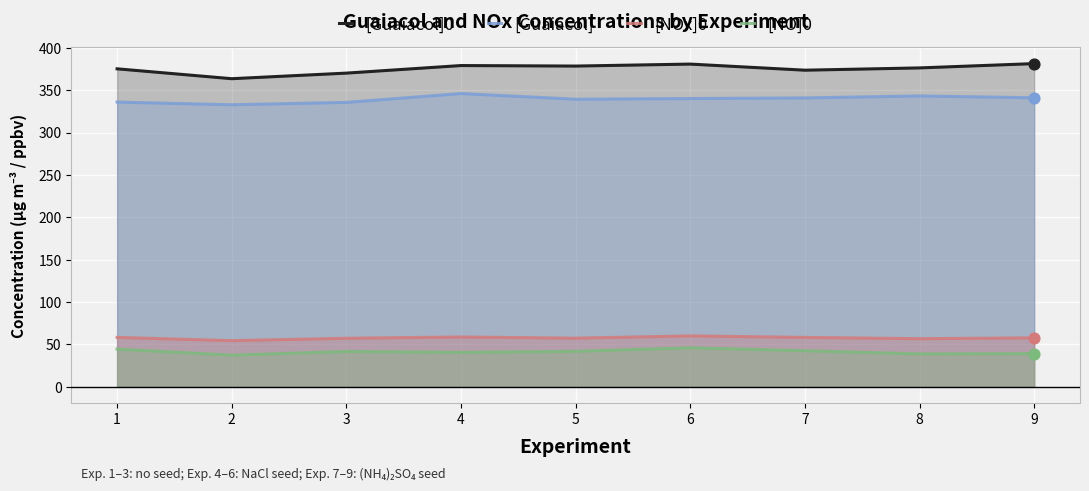

Which series has the largest total across all categories?

[Guaiacol]0